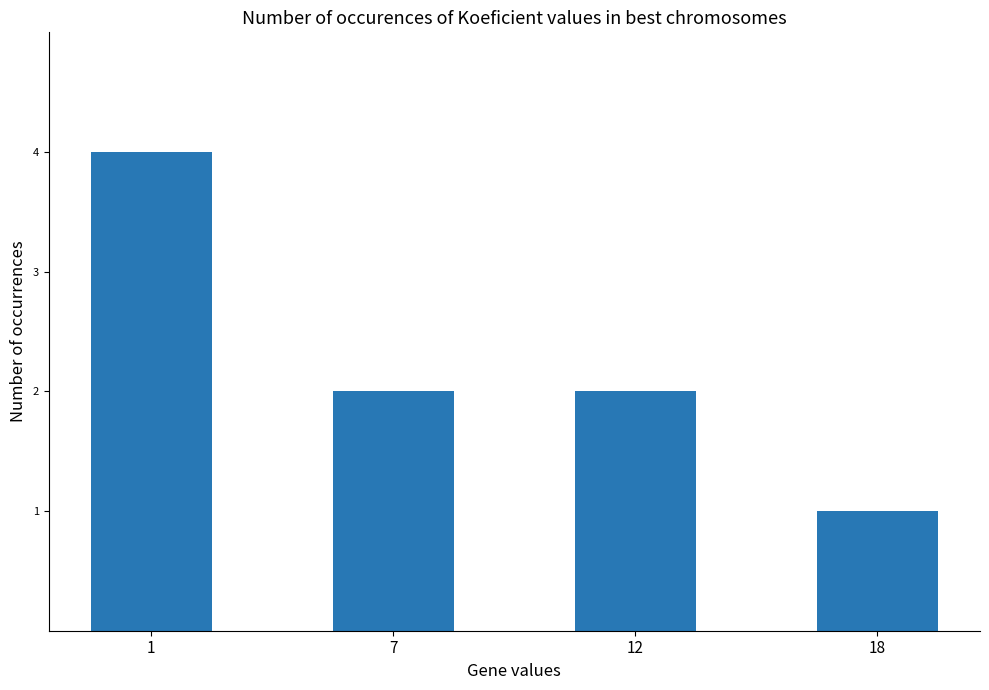

What is the smallest value displayed?

1